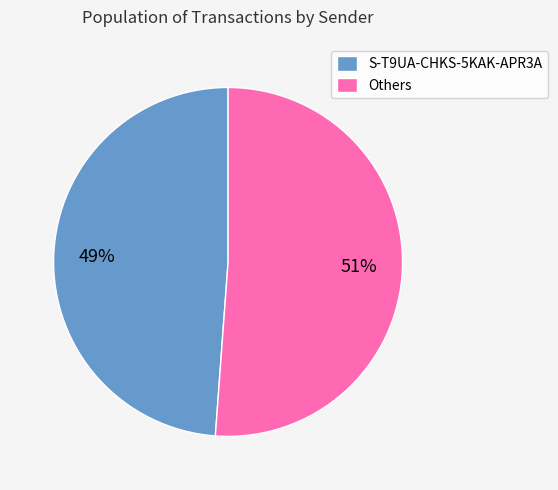

What is the largest slice in the pie chart?

Others